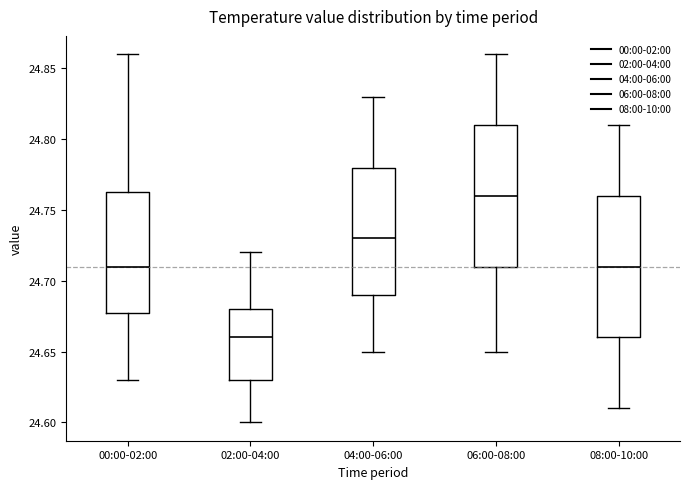

Reading left to right, read every box against the y-axis: the position of its median line, the range the box covers, and the ends of its whiskers. The values are not printed on the chart, so give them approximately, as read against the axis.

00:00-02:00: median 24.710, box 24.680 to 24.765, whiskers 24.630 to 24.860
02:00-04:00: median 24.660, box 24.630 to 24.680, whiskers 24.600 to 24.720
04:00-06:00: median 24.730, box 24.690 to 24.780, whiskers 24.650 to 24.830
06:00-08:00: median 24.760, box 24.710 to 24.810, whiskers 24.650 to 24.860
08:00-10:00: median 24.710, box 24.660 to 24.760, whiskers 24.610 to 24.810